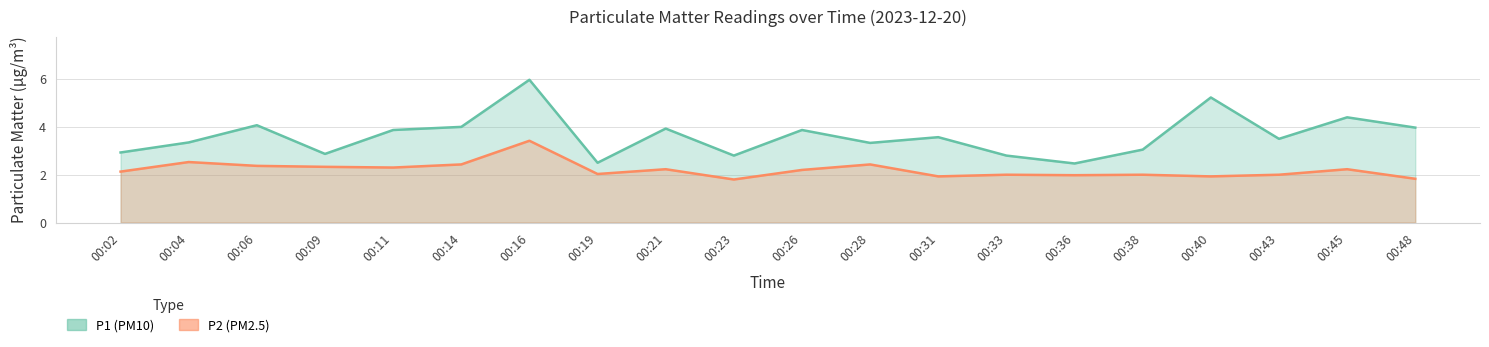

What is the lowest value of the P1 series?

2.5